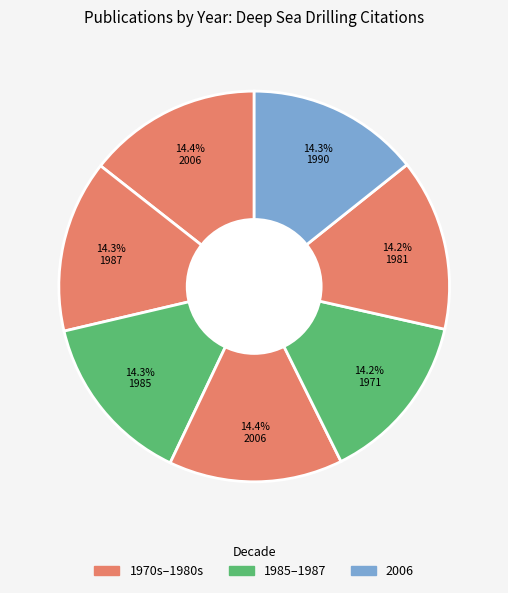

Count the number of slices in the pie.

7